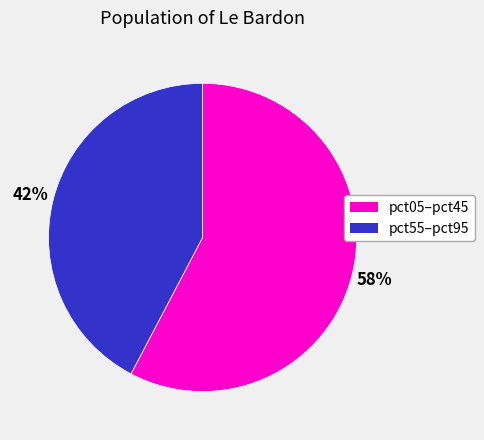

Is there a majority slice in this chart?

Yes